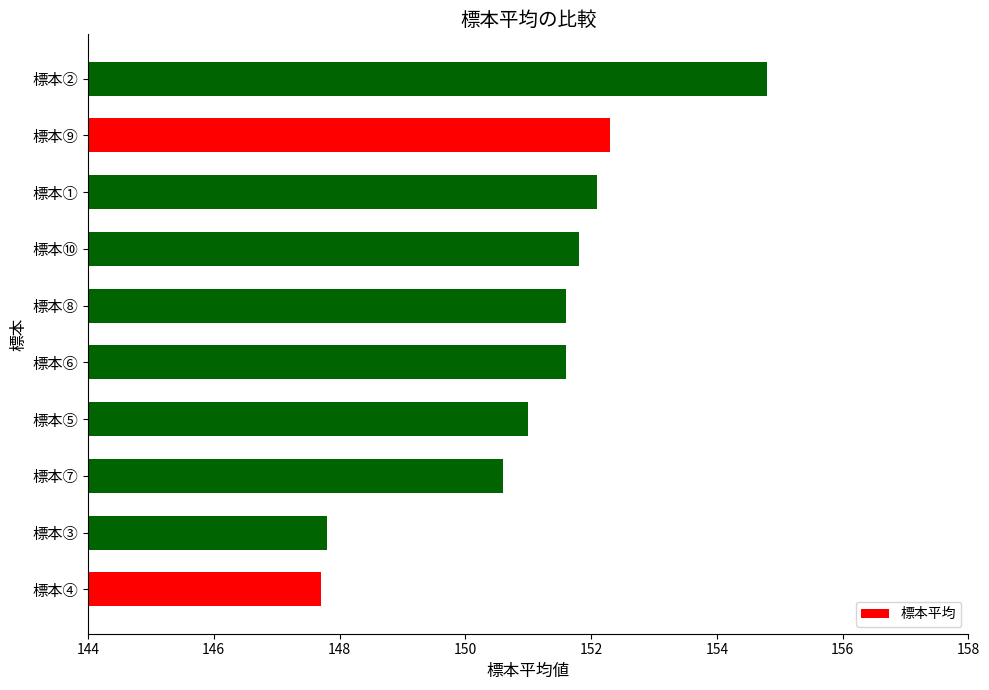

What is the sum of all values?

1511.3